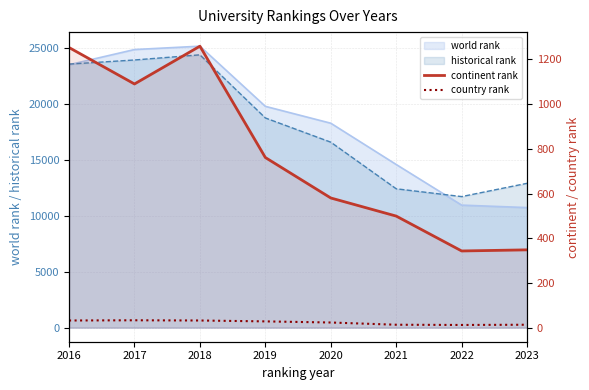

The value of country rank at 2016 is 32. True or false?

True